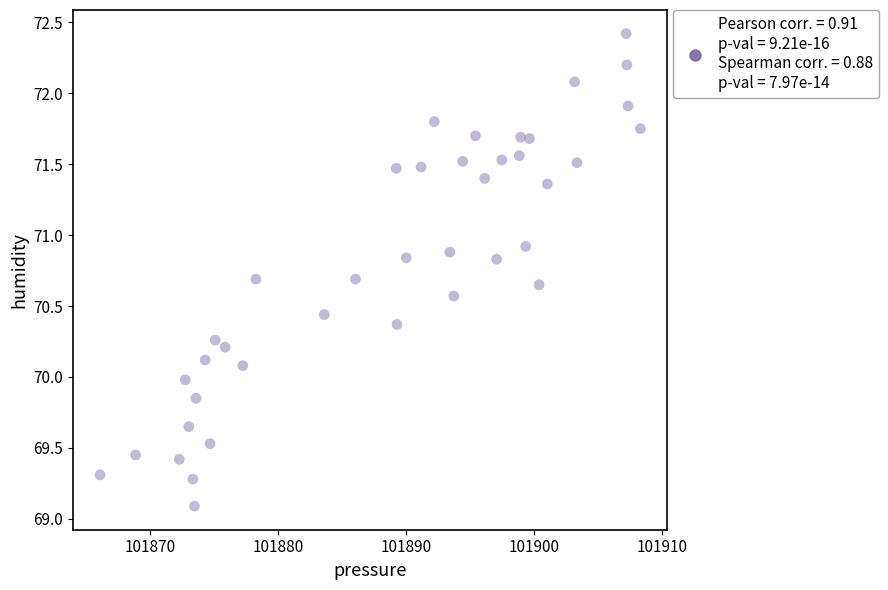

What is the range of X values (max minus min)?

42.2